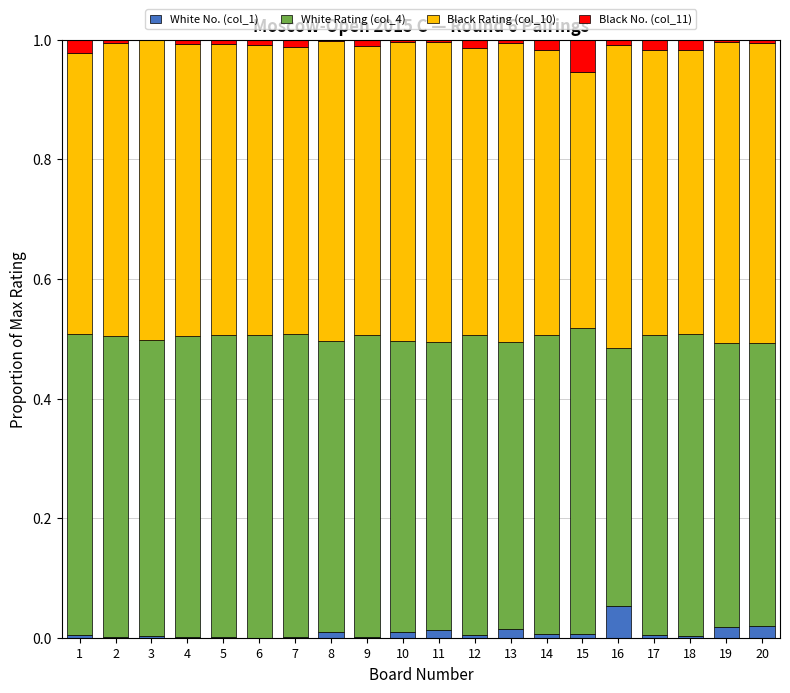

The value of White No. (col_1) at 3 is 0.0. True or false?

True